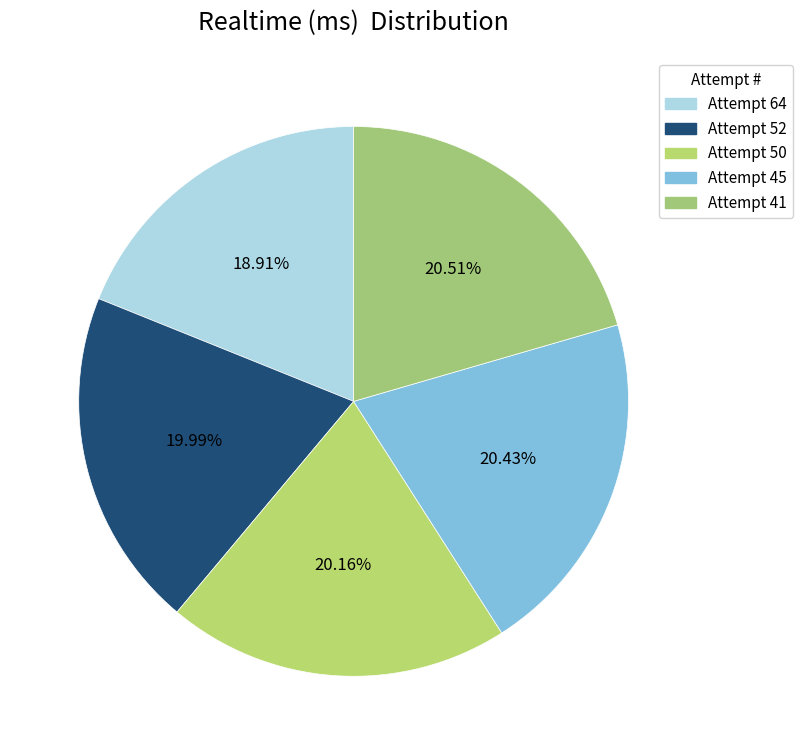

The Attempt 52 slice represents 20% of the pie. True or false?

True